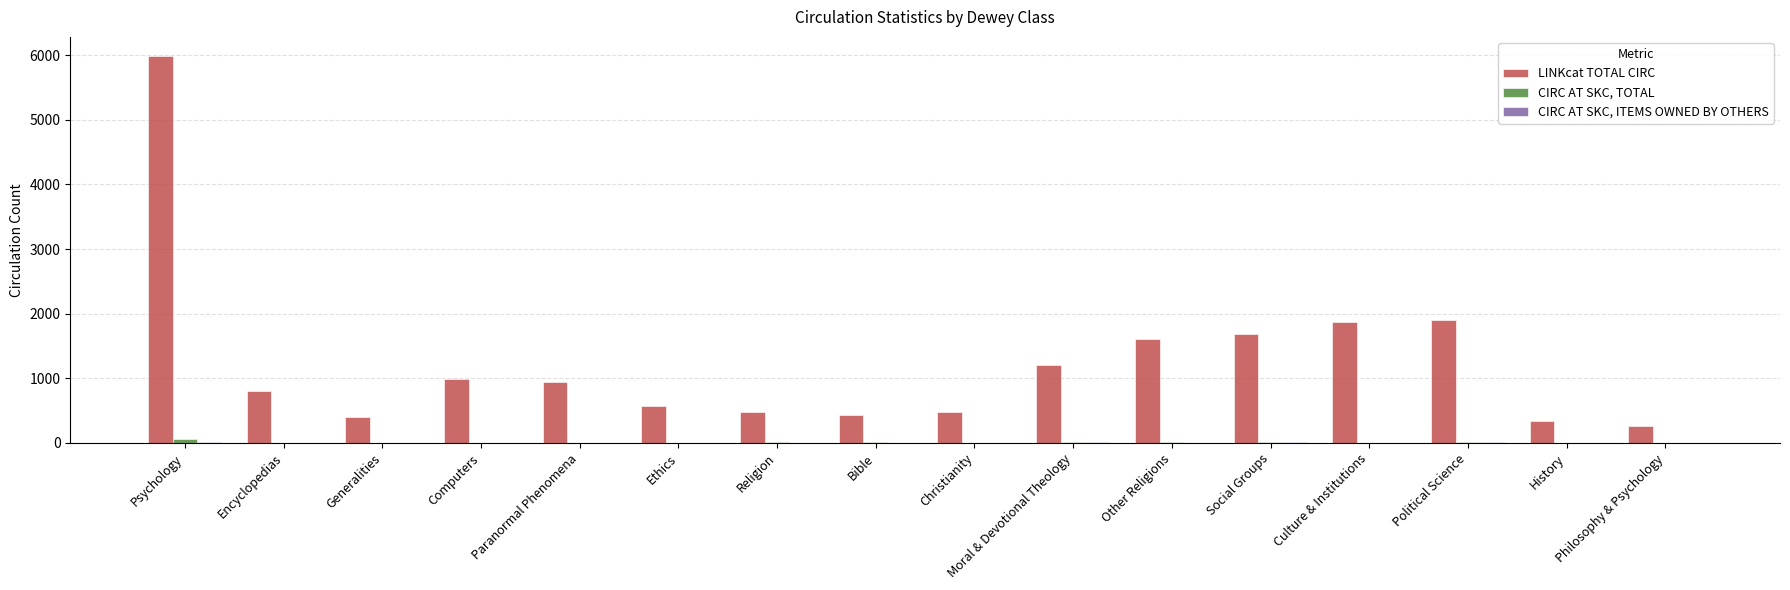

What is the sum of all LINKcat TOTAL CIRC values?

19948